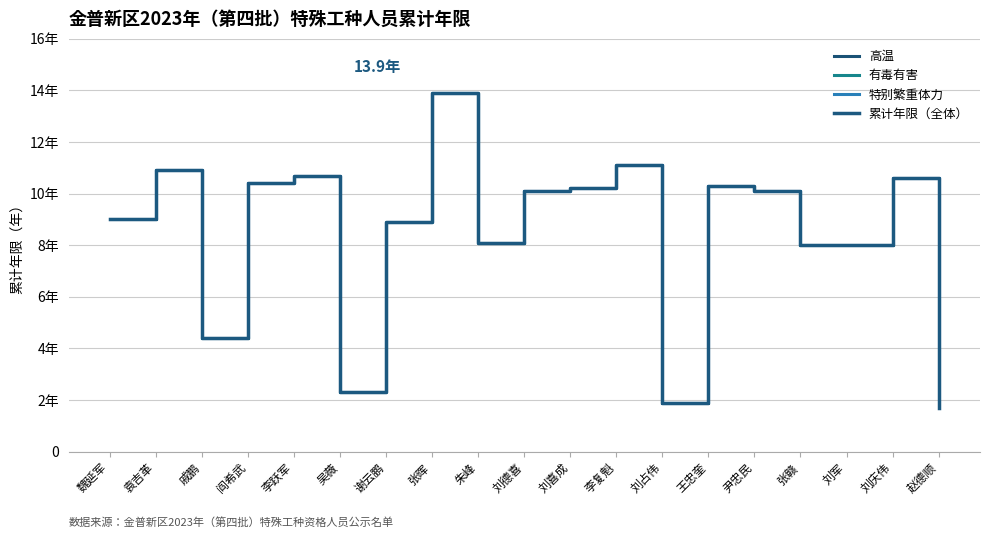

Does the chart display data point markers on the line(s)?

No